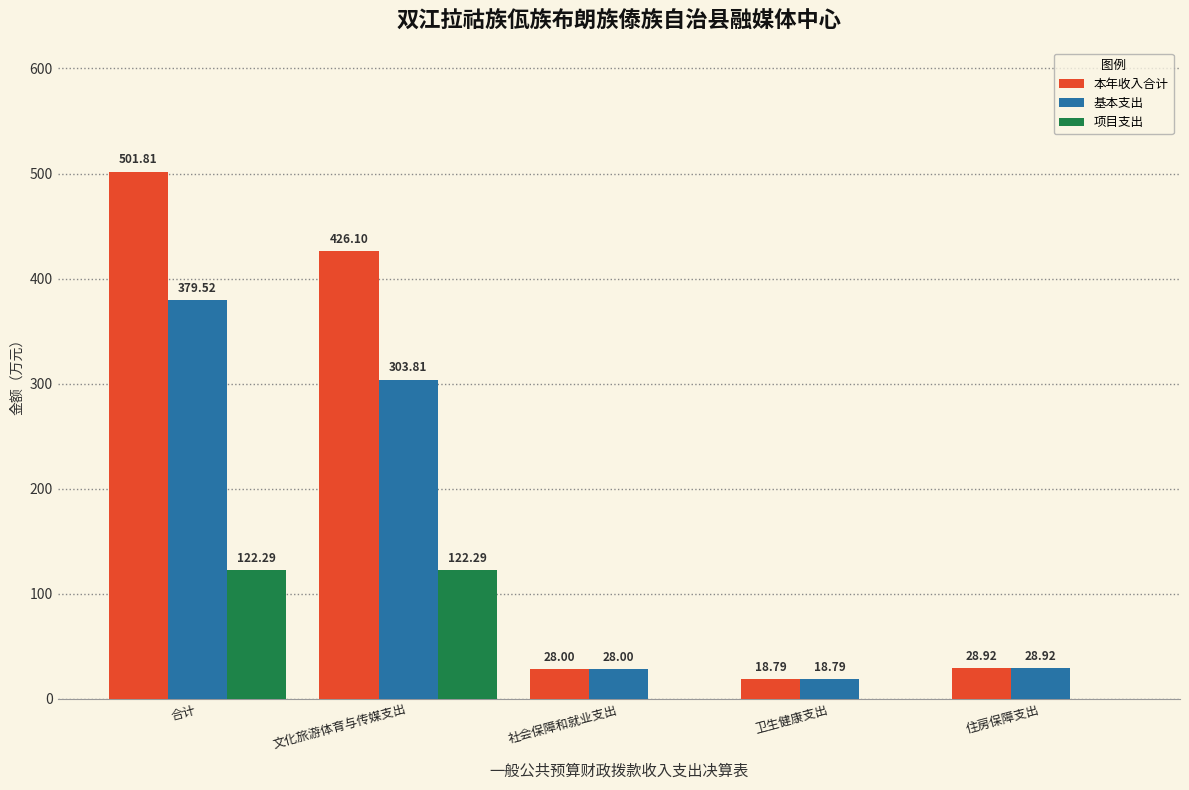

Are the bars horizontal?

No